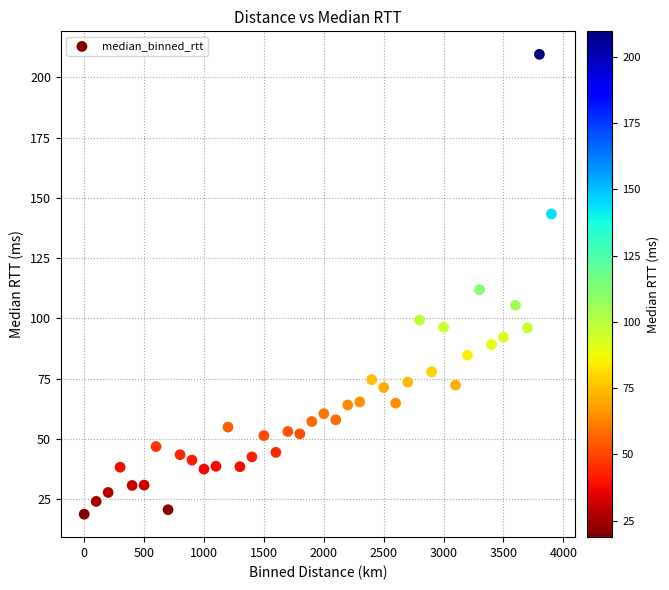

What Y value in the scatter plot is closest to 114?

111.9